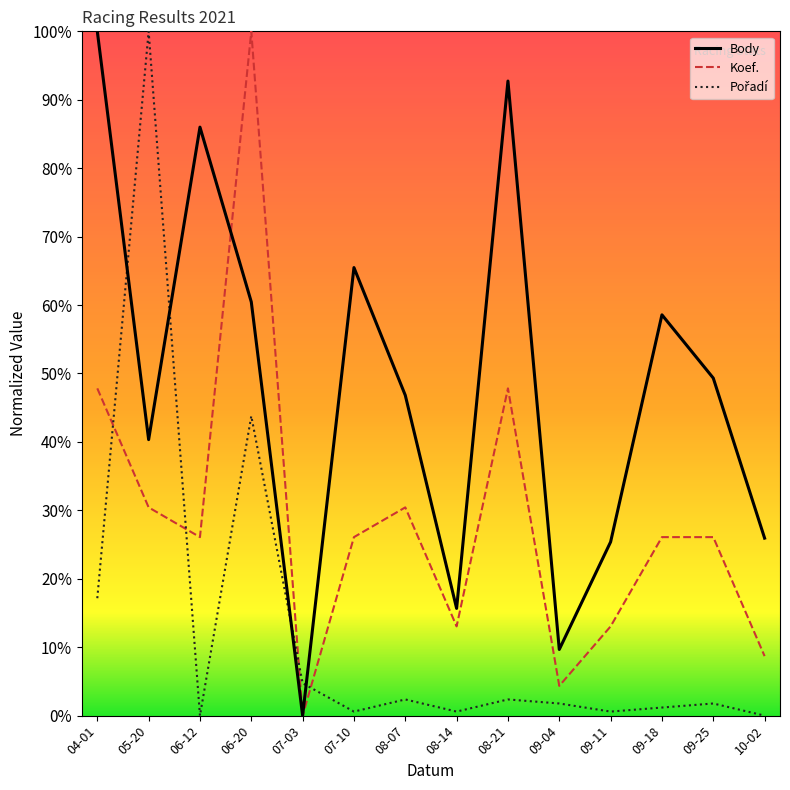

Rank the categories by Body value from lowest to highest.

07-03, 09-04, 08-14, 09-11, 10-02, 05-20, 08-07, 09-25, 09-18, 06-20, 07-10, 06-12, 08-21, 04-01